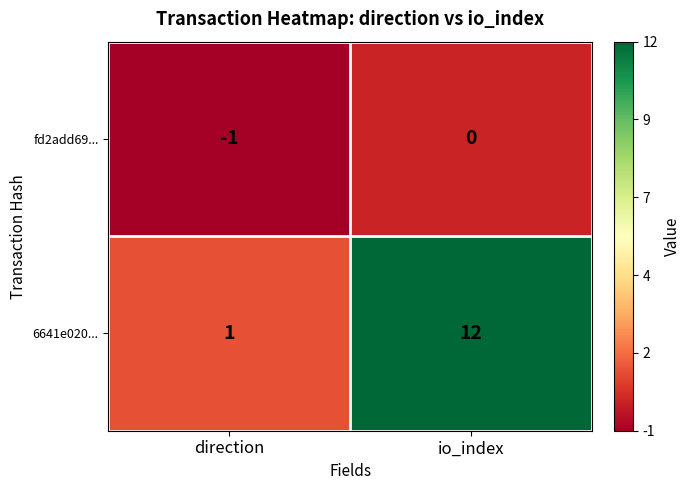

At which label is fd2add69... closest to 0?

io_index